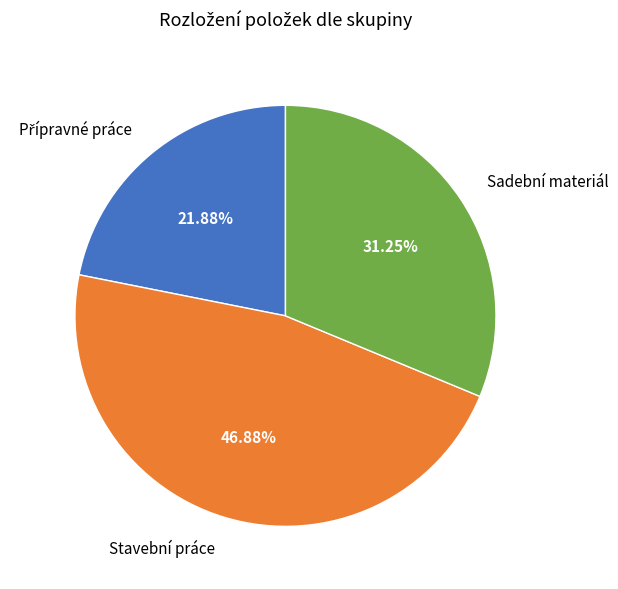

What is the largest slice in the pie chart?

Stavební práce